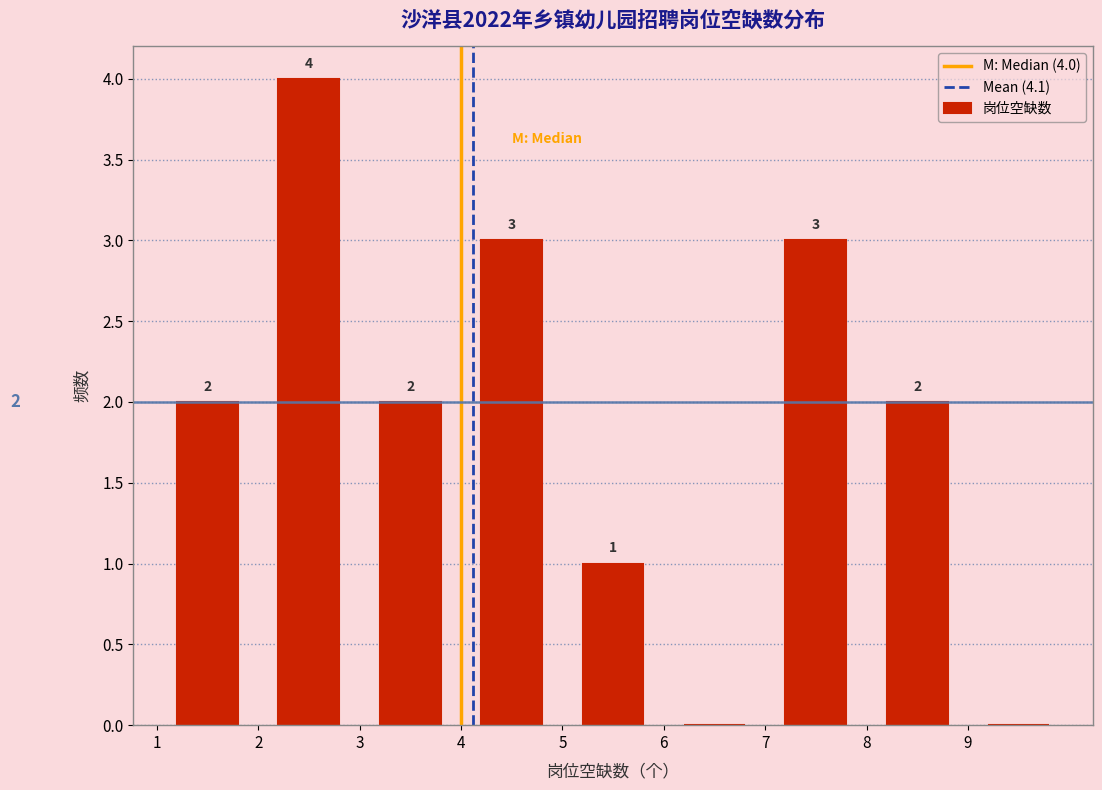

Over which range of the x-axis is the bar tallest?

2 to 3